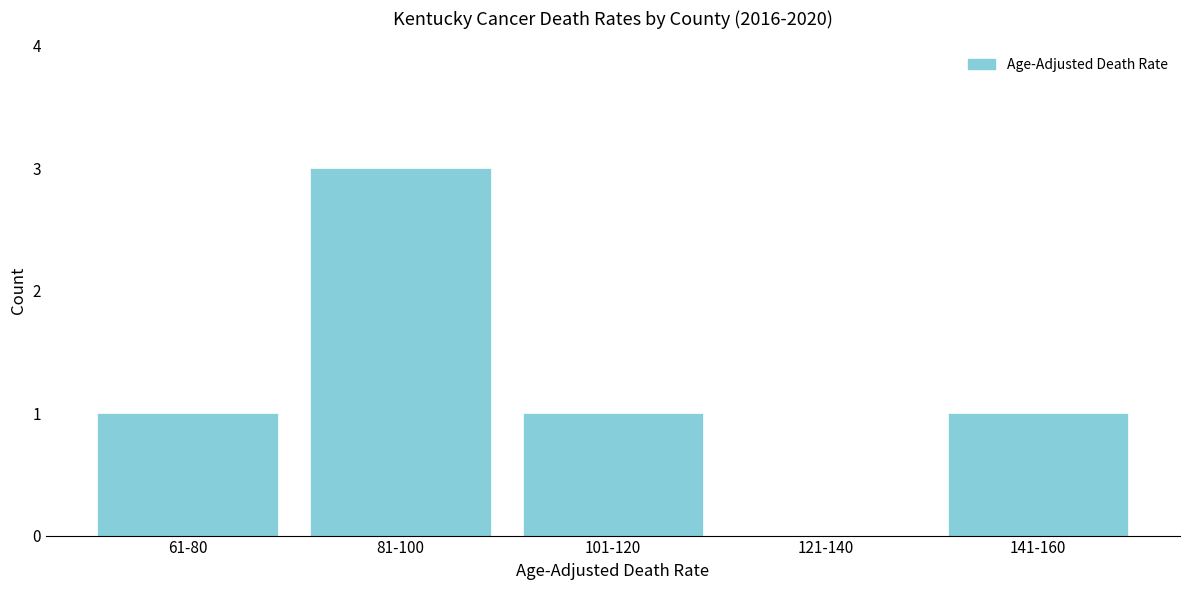

Reading right to left, what are all the values shown in this chart?

141-160=1	121-140=0	101-120=1	81-100=3	61-80=1